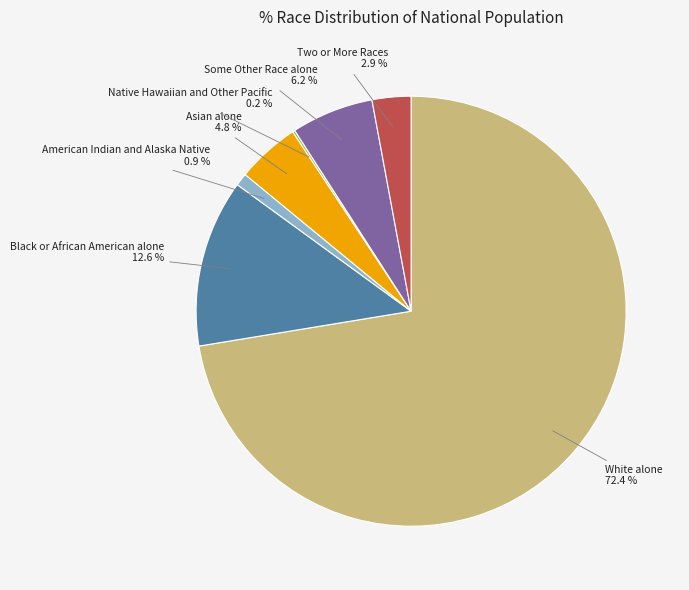

Is there any slice that represents more than half of the pie?

Yes